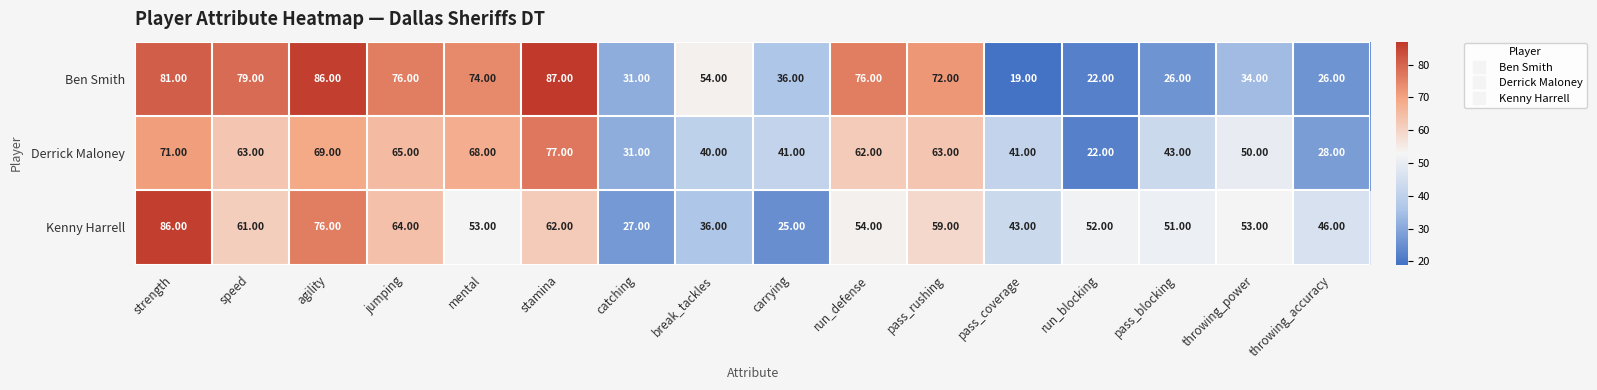

Which category has the lowest value across all series?

pass_coverage